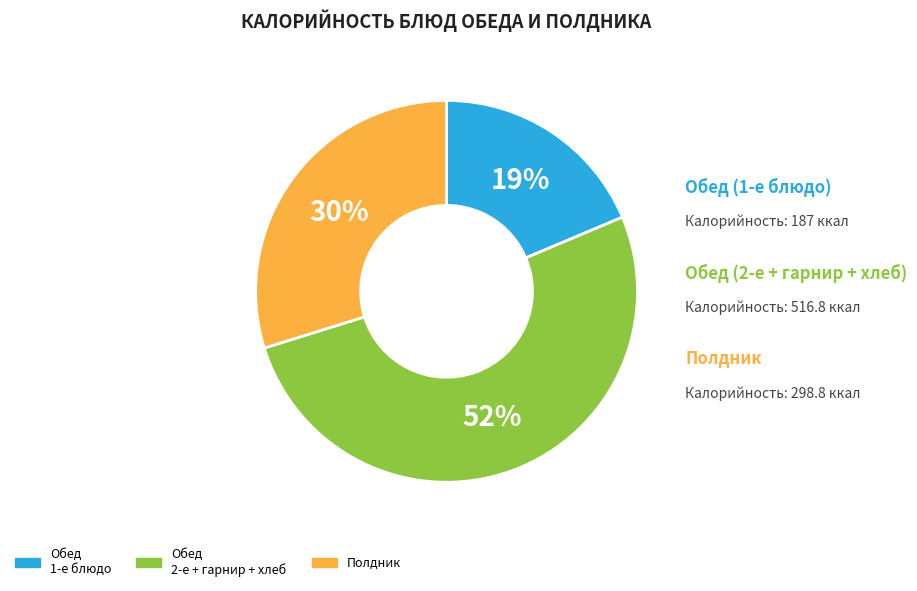

How many slices are in this pie chart?

3